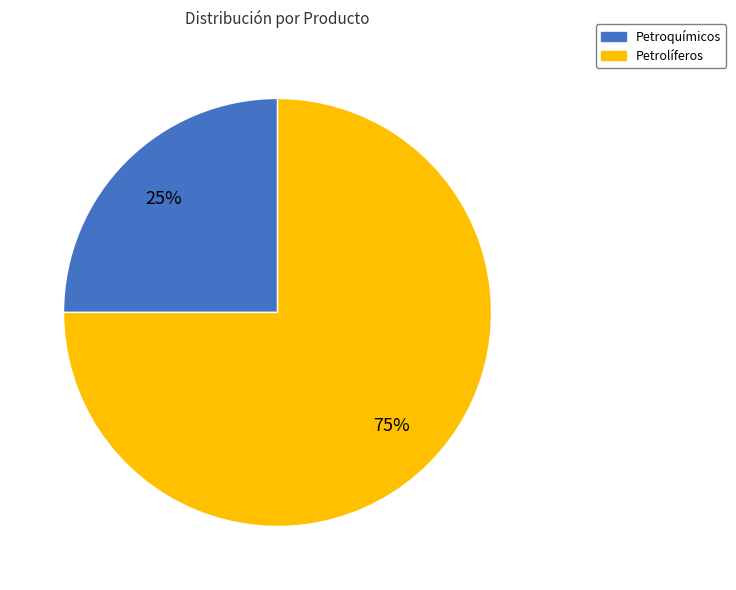

Which category has the biggest portion of the pie?

Petrolíferos